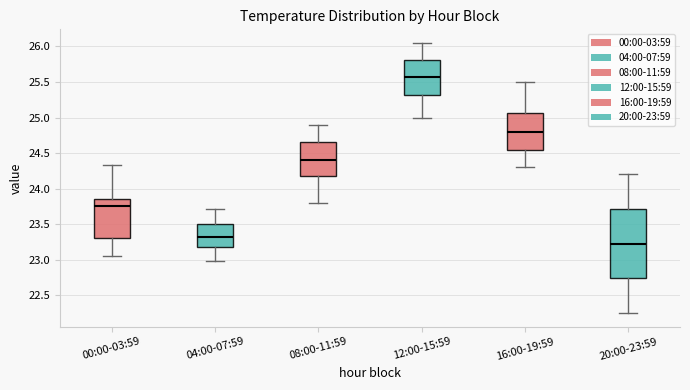

Which box's median line is the highest?

12:00-15:59